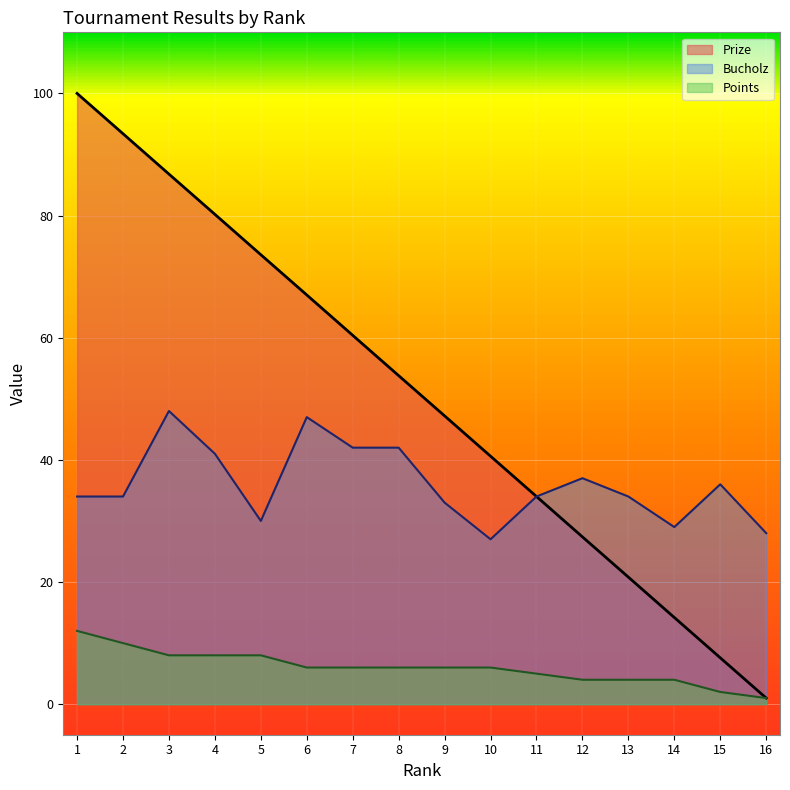

What is the value of the Prize point at the 3rd from the left?

86.8